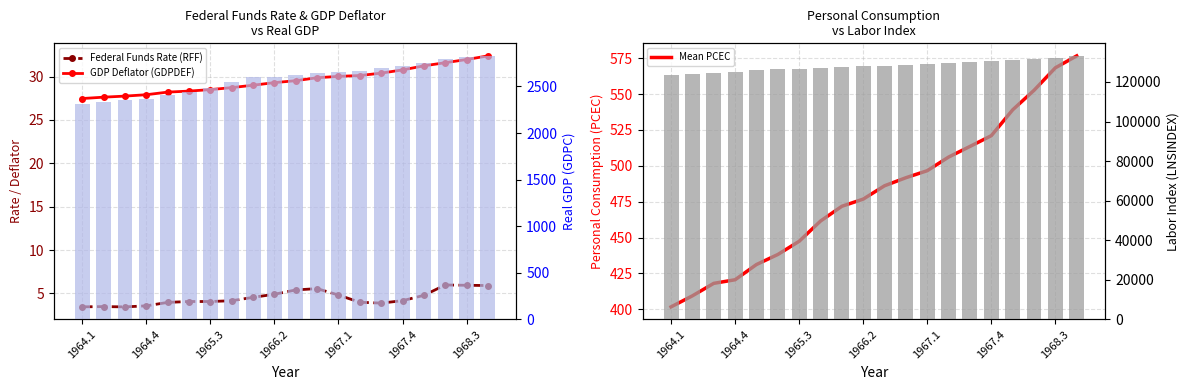

What is the sum of all Federal Funds Rate (RFF) values?

90.2